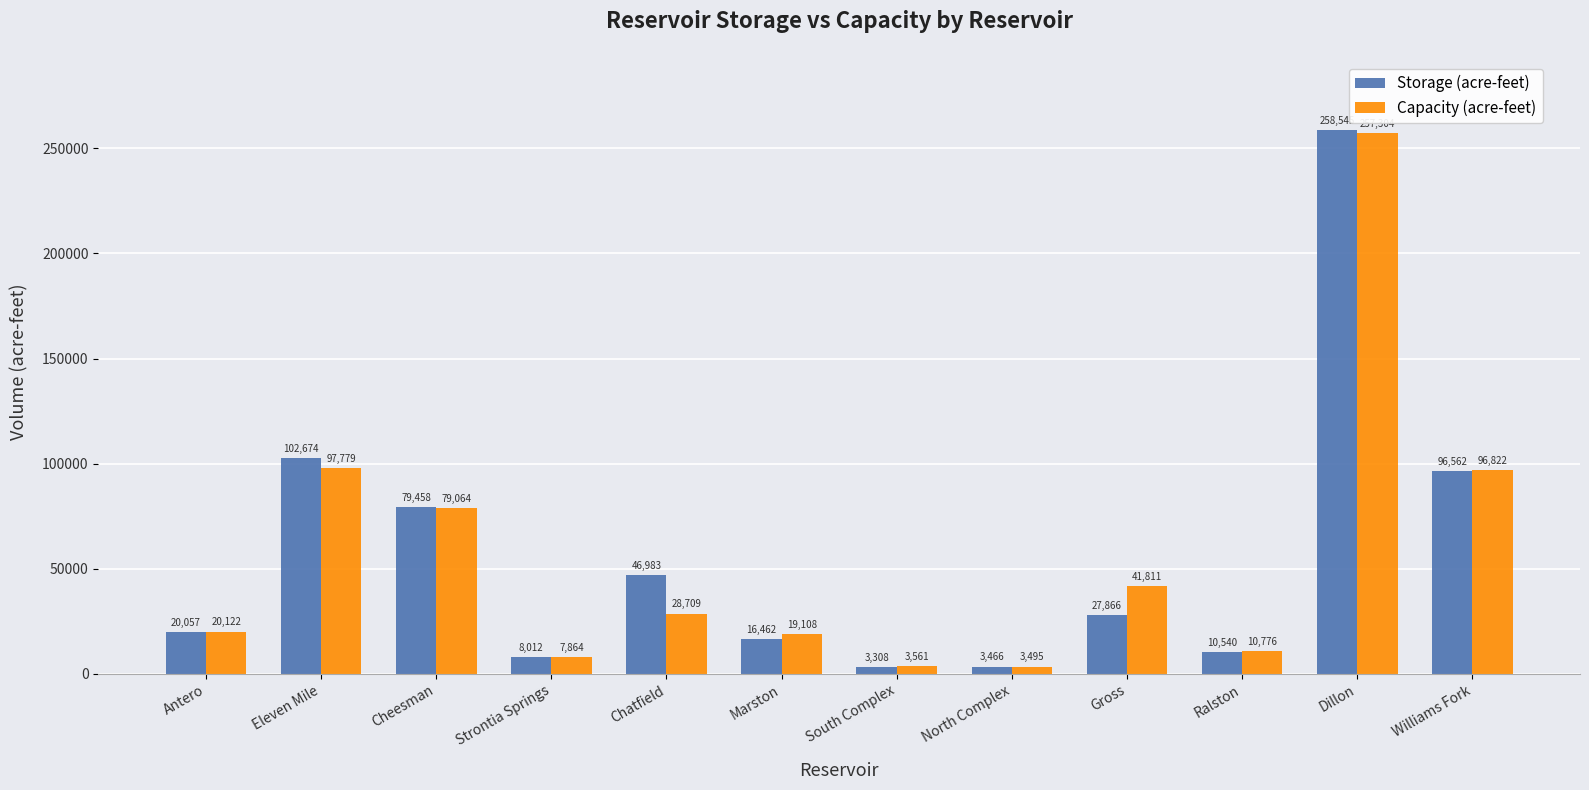

Is it true that Capacity (acre-feet) equals 37232 at Cheesman?

False